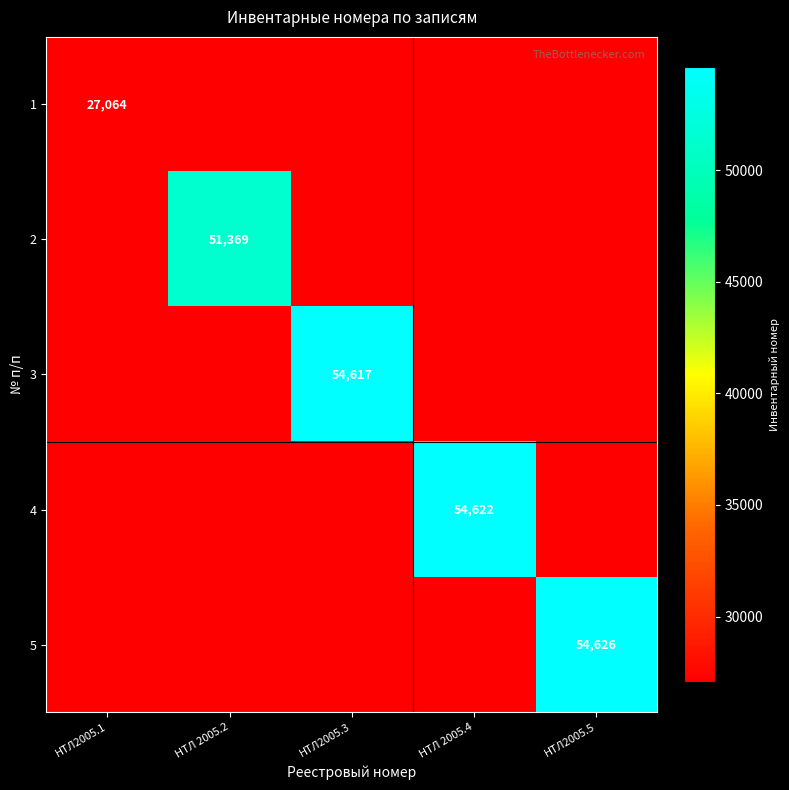

Between НТЛ2005.1 and НТЛ2005.5, which series saw the biggest shift?

5